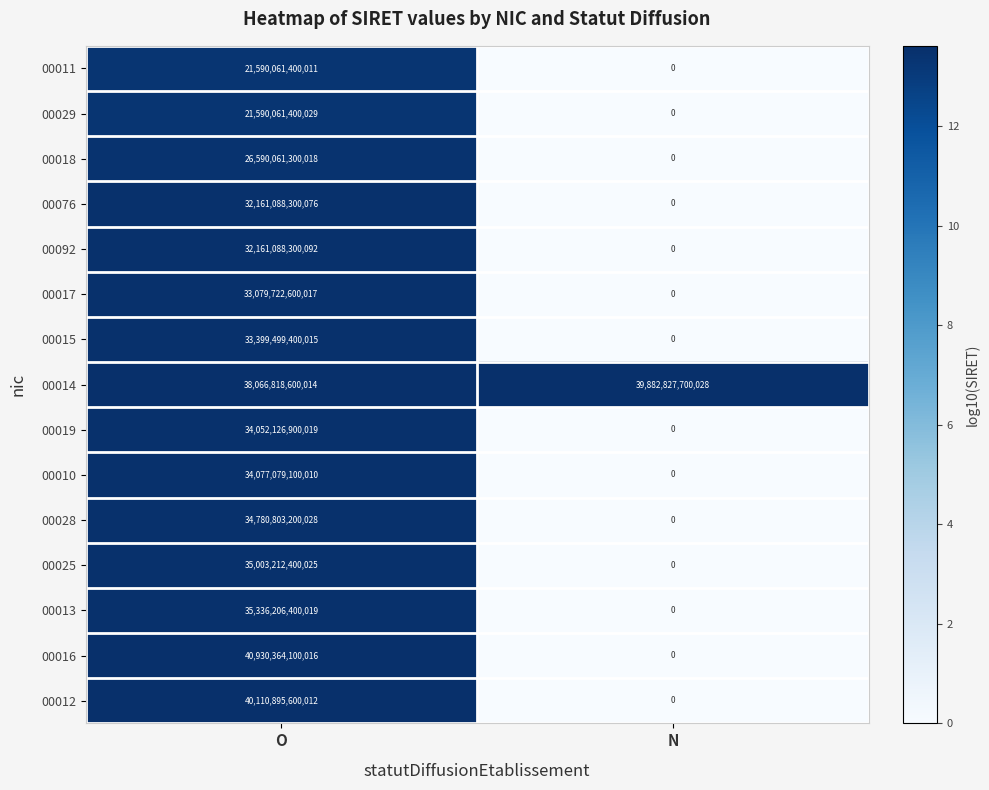

Which category has the lowest value across all series?

N